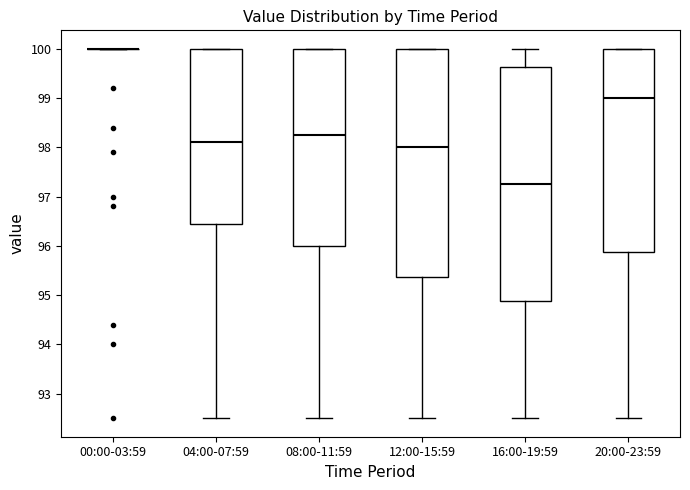

Reading left to right, transcribe this box plot: for each box, give where its median line is, the range the box spans, and where its two whiskers end, as read against the y-axis. The values are not printed on the chart, so give them approximately, as read against the axis.

00:00-03:59: box collapsed to a line at 100.0, whiskers 100.0 to 100.0
04:00-07:59: median 98.1, box 96.5 to 100.0, whiskers 92.5 to 100.0
08:00-11:59: median 98.3, box 96.0 to 100.0, whiskers 92.5 to 100.0
12:00-15:59: median 98.0, box 95.4 to 100.0, whiskers 92.5 to 100.0
16:00-19:59: median 97.3, box 94.9 to 99.6, whiskers 92.5 to 100.0
20:00-23:59: median 99.0, box 95.9 to 100.0, whiskers 92.5 to 100.0